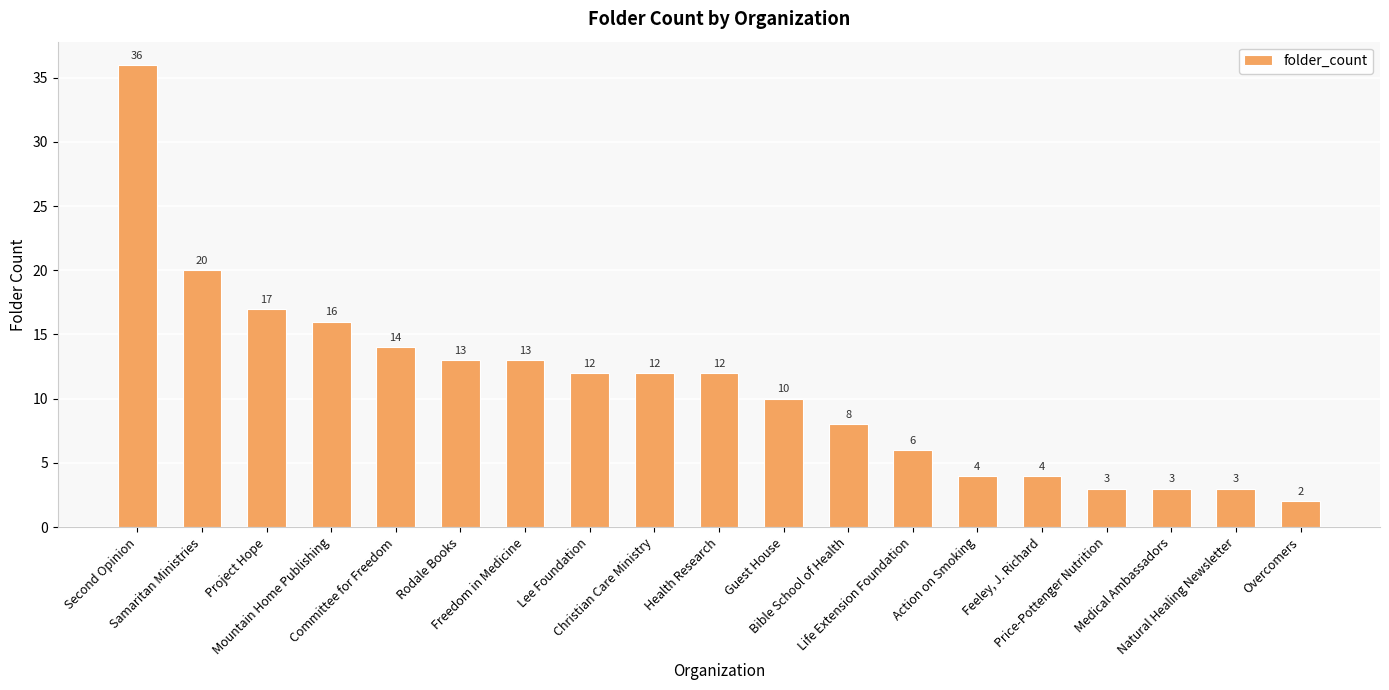

How many data points does each series have?

19